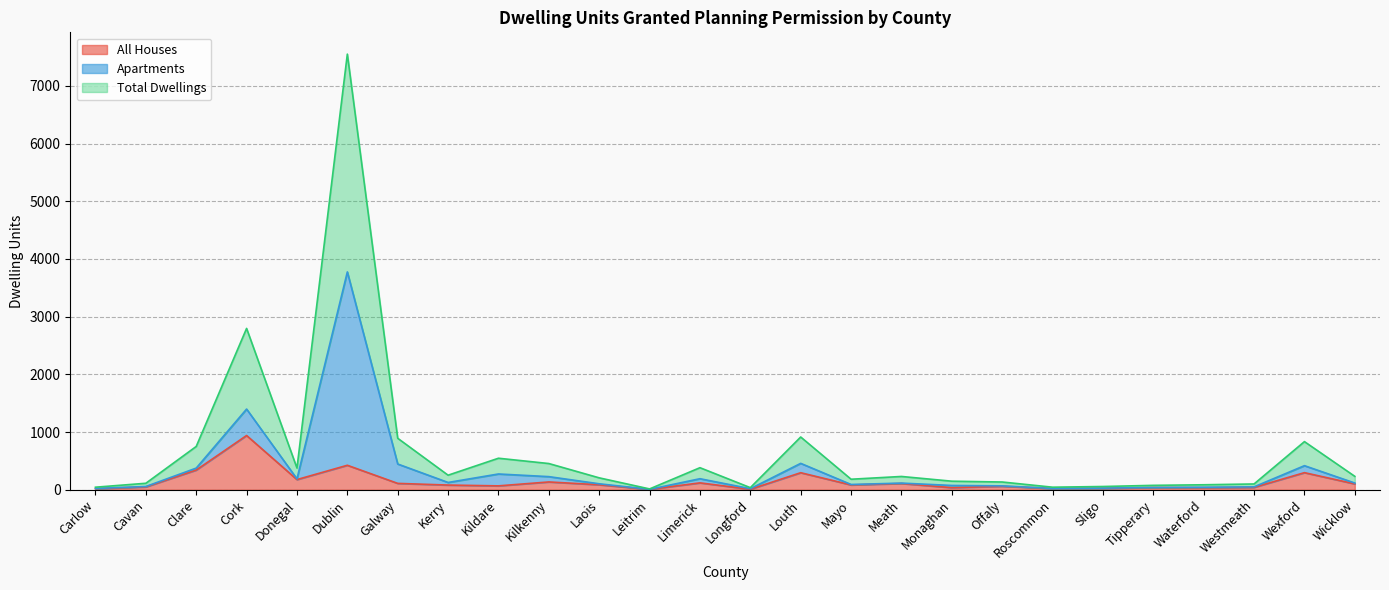

What is the value of the All Houses point at the 2nd from the left?

49